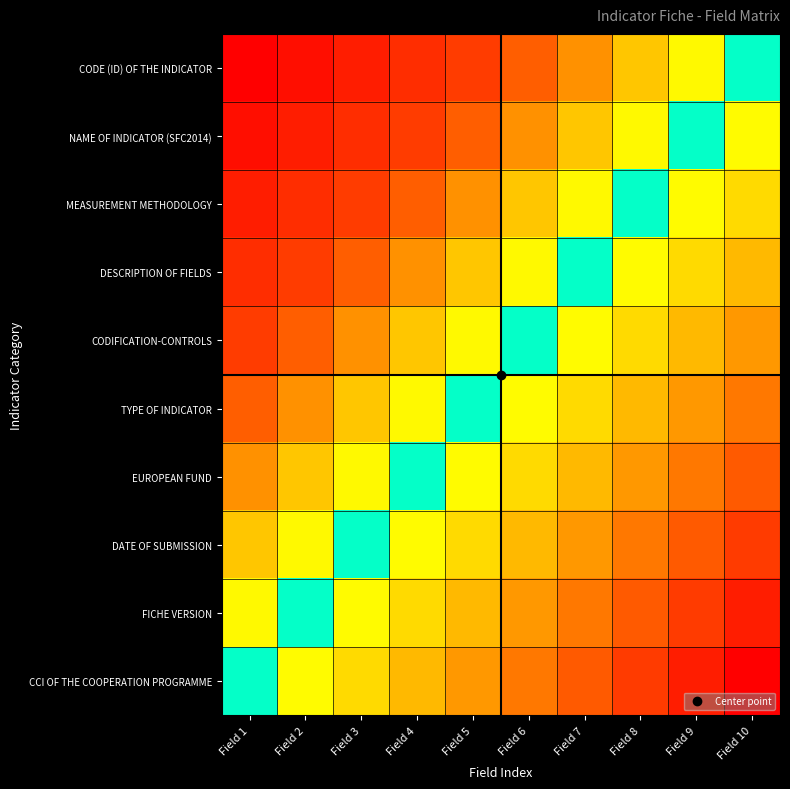

What is the difference between the highest and lowest values at Field 6?

9